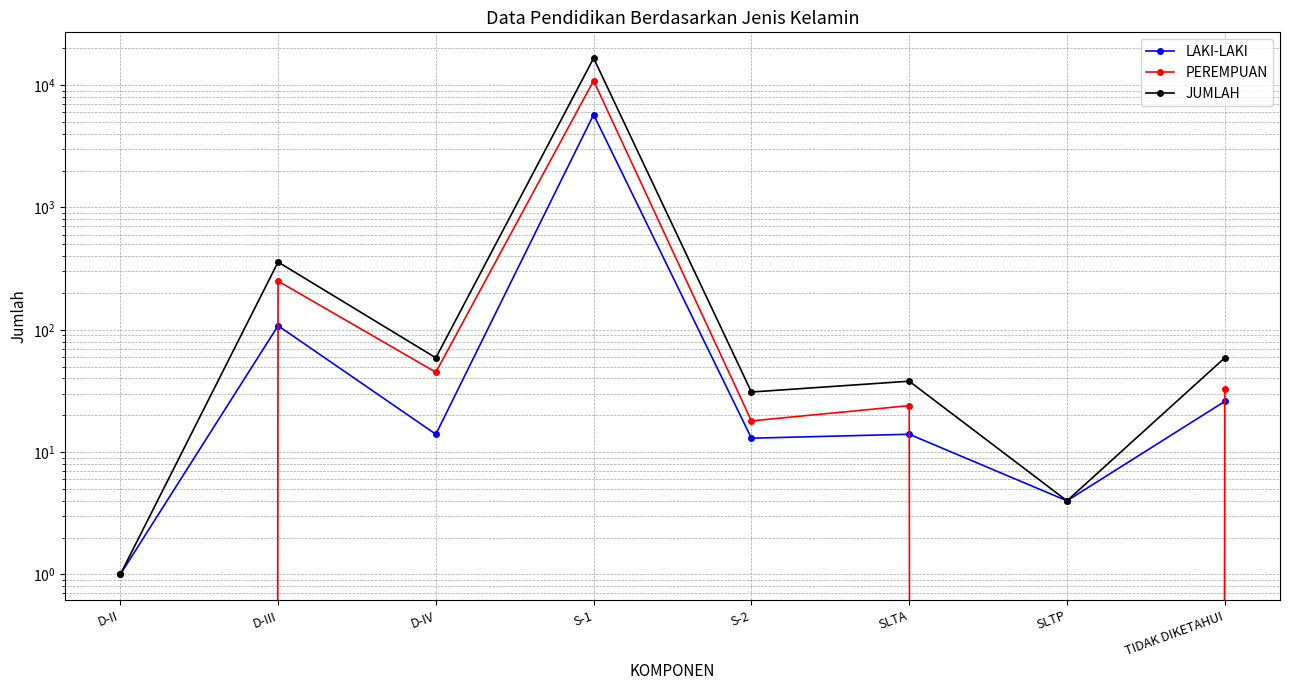

At which label is JUMLAH closest to 8309?

D-III